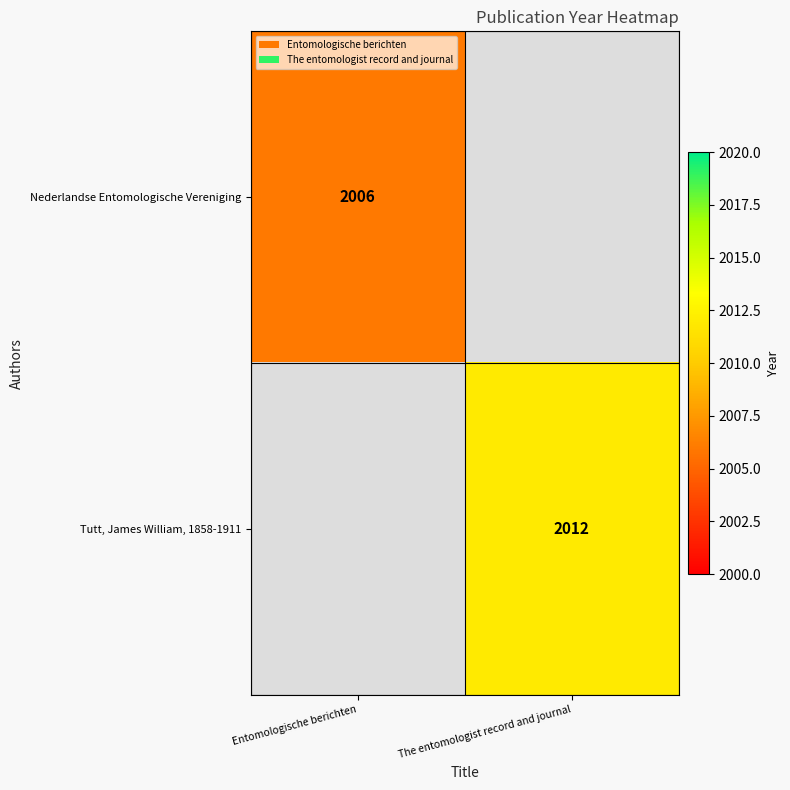

Which label corresponds to the smallest value in the chart?

The entomologist record and journal